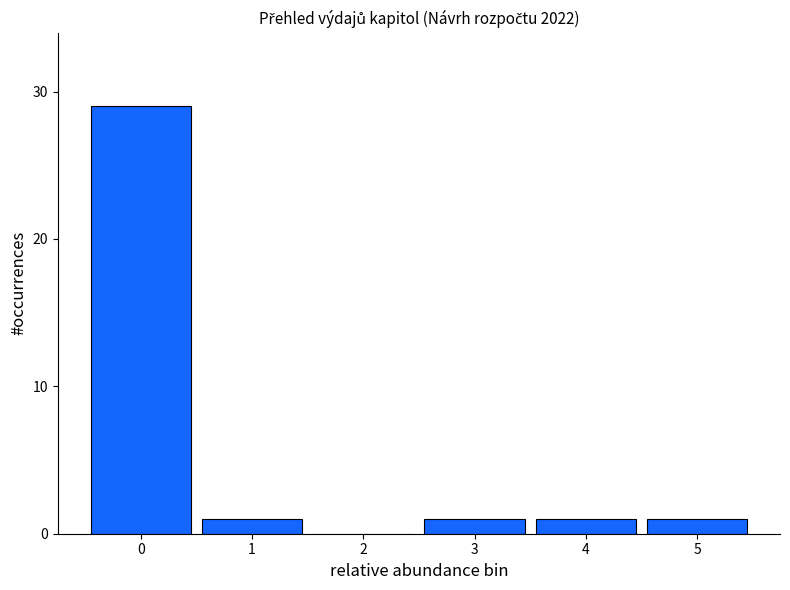

Reading right to left, transcribe all the data shown in this chart.

5=1	4=1	3=1	2=0	1=1	0=29